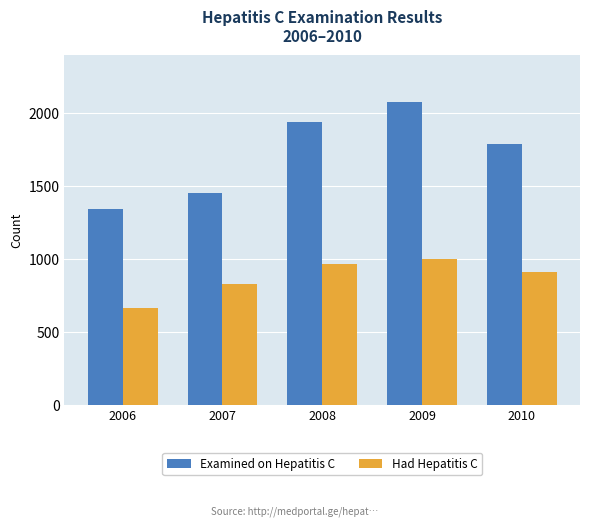

What is the value of the Examined on Hepatitis C bar at the 4th from the left?

2077